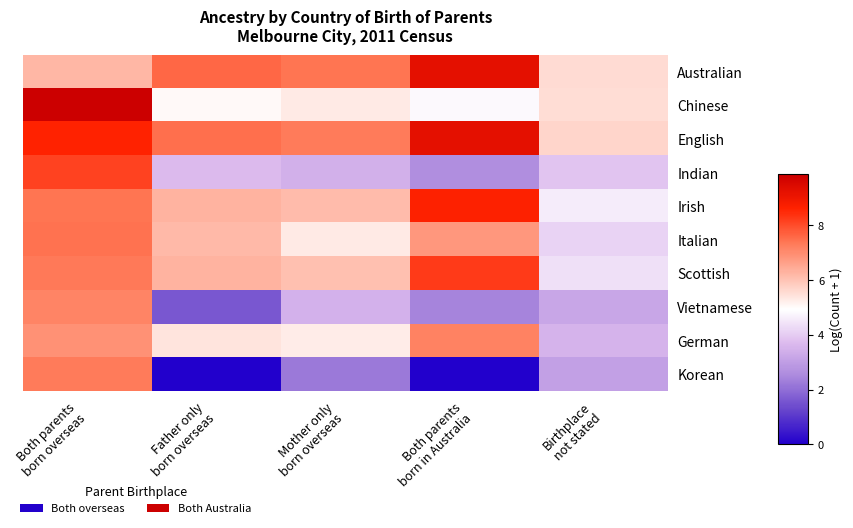

Reading right to left, list all the values displayed in this chart.

Australian: Birthplace
not stated=5.6	Both parents
born in Australia=9.2	Mother only
born overseas=7.4	Father only
born overseas=7.6	Both parents
born overseas=6.2
Chinese: Birthplace
not stated=5.5	Both parents
born in Australia=4.8	Mother only
born overseas=5.3	Father only
born overseas=5.0	Both parents
born overseas=9.9
English: Birthplace
not stated=5.7	Both parents
born in Australia=9.3	Mother only
born overseas=7.3	Father only
born overseas=7.5	Both parents
born overseas=8.6
Indian: Birthplace
not stated=3.9	Both parents
born in Australia=2.6	Mother only
born overseas=3.4	Father only
born overseas=3.7	Both parents
born overseas=8.1
Irish: Birthplace
not stated=4.6	Both parents
born in Australia=8.7	Mother only
born overseas=6.1	Father only
born overseas=6.3	Both parents
born overseas=7.4
Italian: Birthplace
not stated=4.1	Both parents
born in Australia=6.8	Mother only
born overseas=5.3	Father only
born overseas=6.2	Both parents
born overseas=7.5
Scottish: Birthplace
not stated=4.4	Both parents
born in Australia=8.3	Mother only
born overseas=6.1	Father only
born overseas=6.3	Both parents
born overseas=7.3
Vietnamese: Birthplace
not stated=3.2	Both parents
born in Australia=2.4	Mother only
born overseas=3.5	Father only
born overseas=1.6	Both parents
born overseas=7.2
German: Birthplace
not stated=3.5	Both parents
born in Australia=7.2	Mother only
born overseas=5.3	Father only
born overseas=5.4	Both parents
born overseas=6.9
Korean: Birthplace
not stated=3.0	Both parents
born in Australia=0.0	Mother only
born overseas=2.2	Father only
born overseas=0.0	Both parents
born overseas=7.3